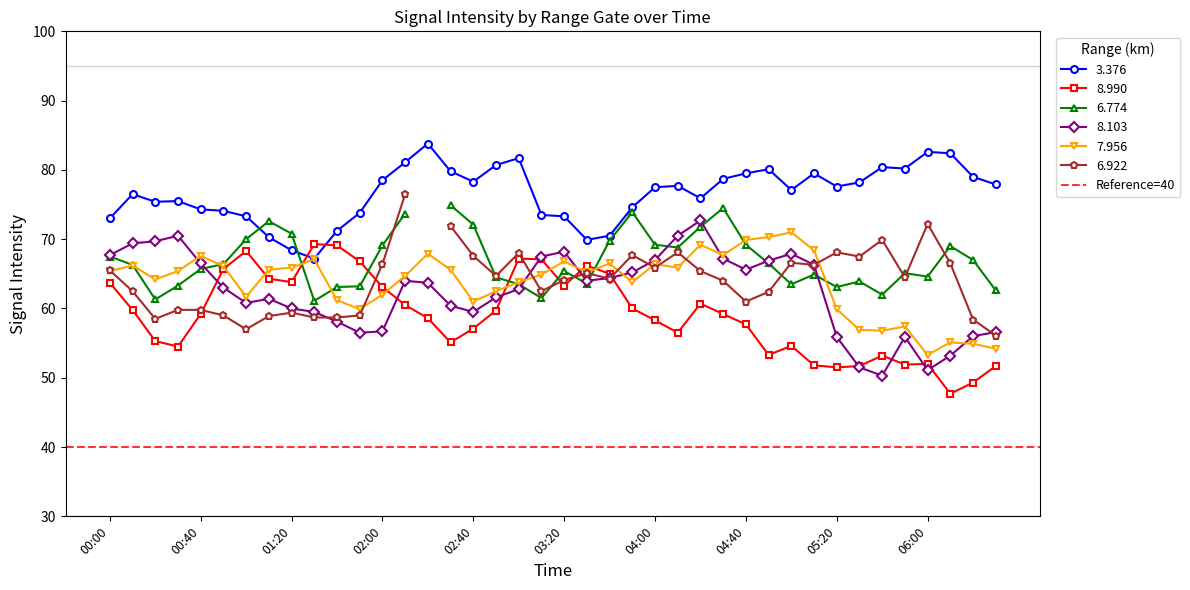

What is the minimum value for 7.956?

53.3